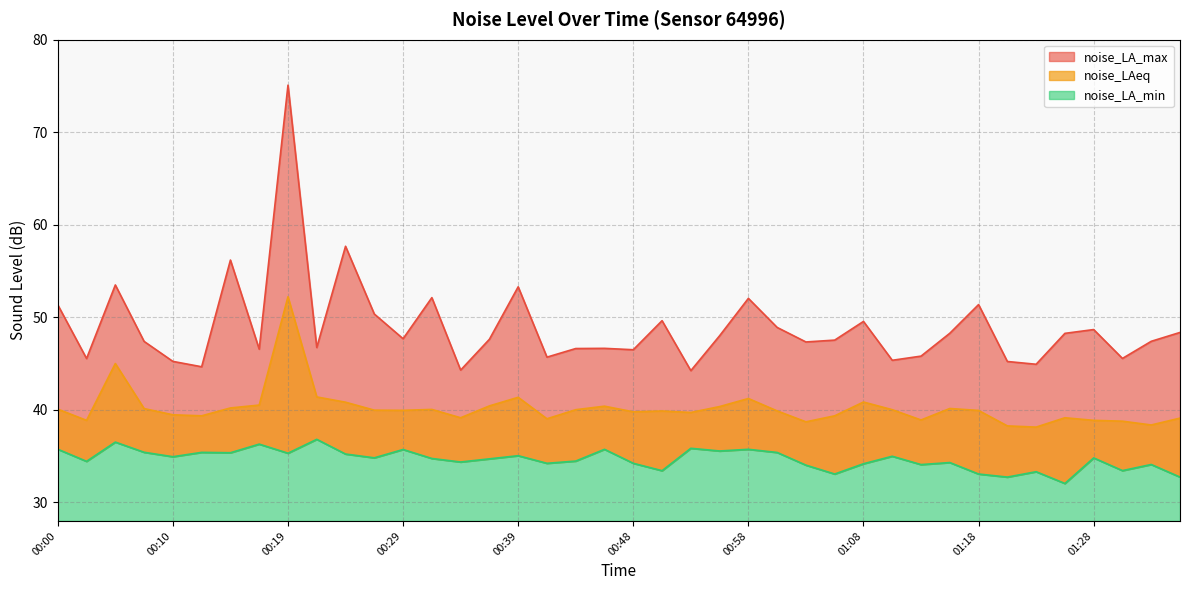

The noise_LA_max series shows 47.4 at 01:33. True or false?

True